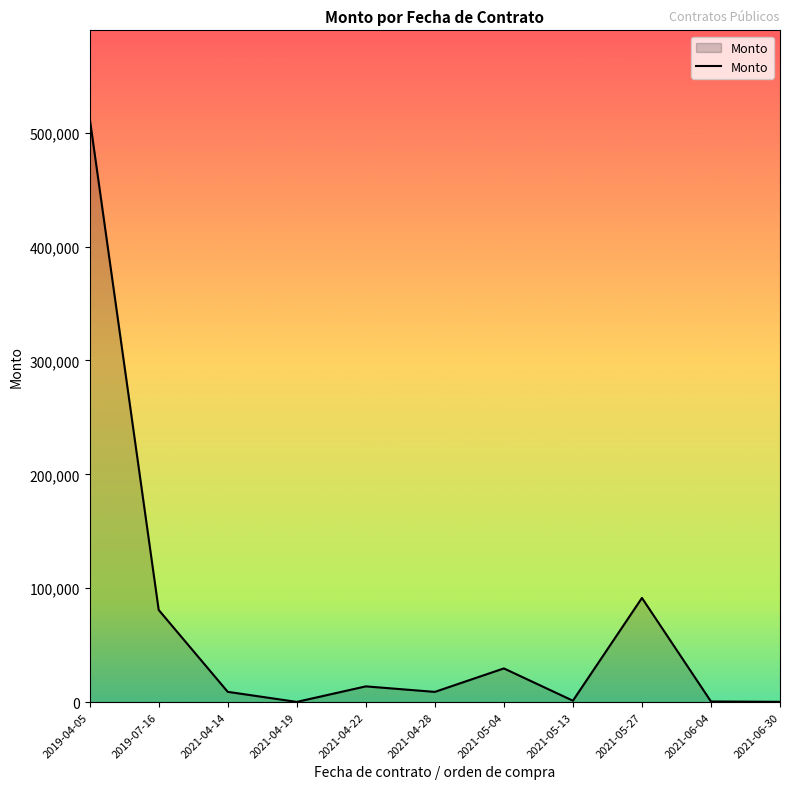

Is it true that the value at 2021-06-04 is 531.0?

True